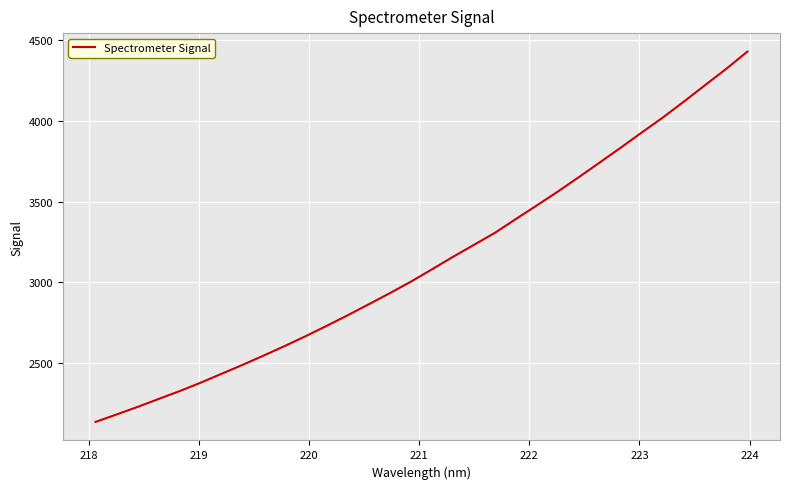

What is the difference between the second highest and second lowest values?

2139.0